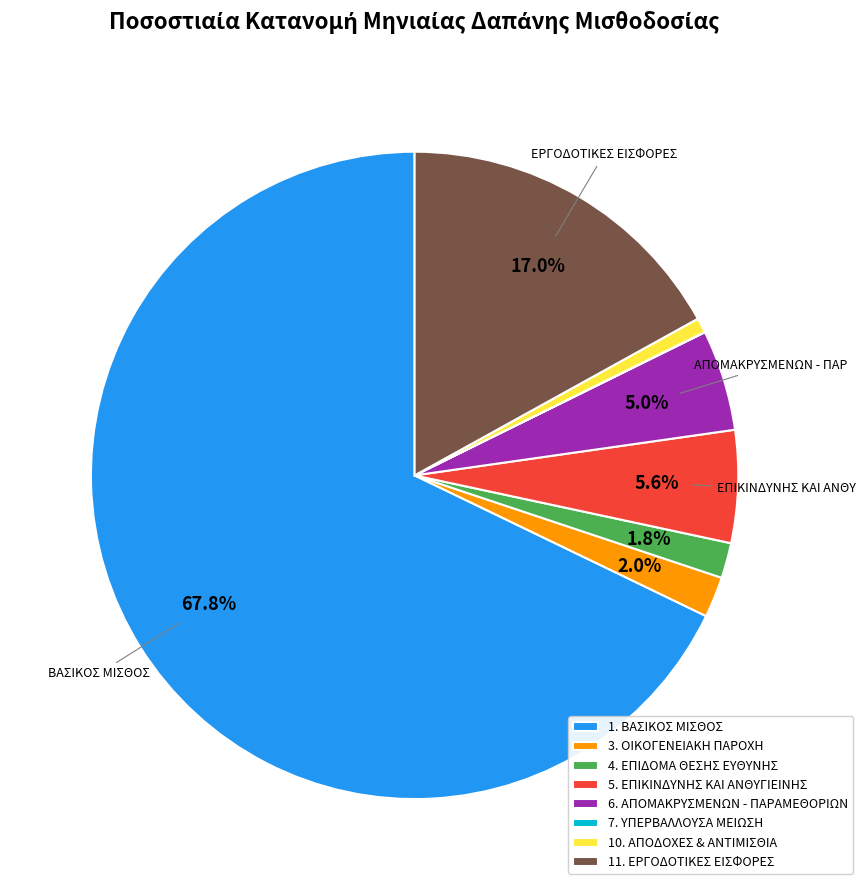

Which slice is the largest?

1. ΒΑΣΙΚΟΣ ΜΙΣΘΟΣ